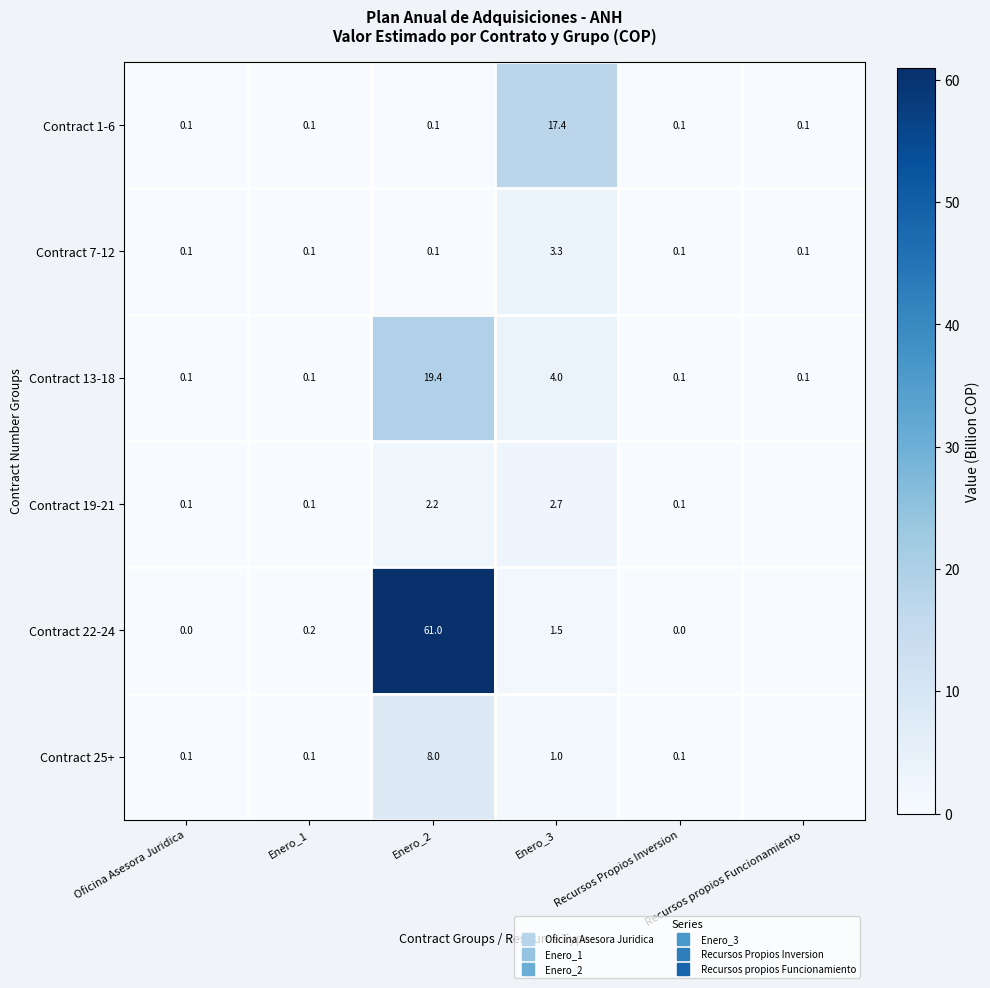

What is the spread (max minus min) of values at Enero_3?

16.4